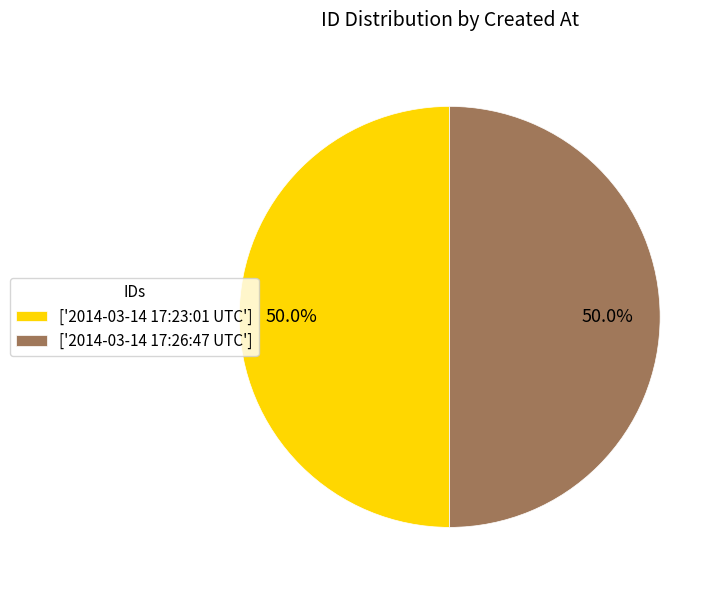

Approximately how many times larger is the value at ['2014-03-14 17:26:47 UTC'] compared to ['2014-03-14 17:23:01 UTC']?

1.0